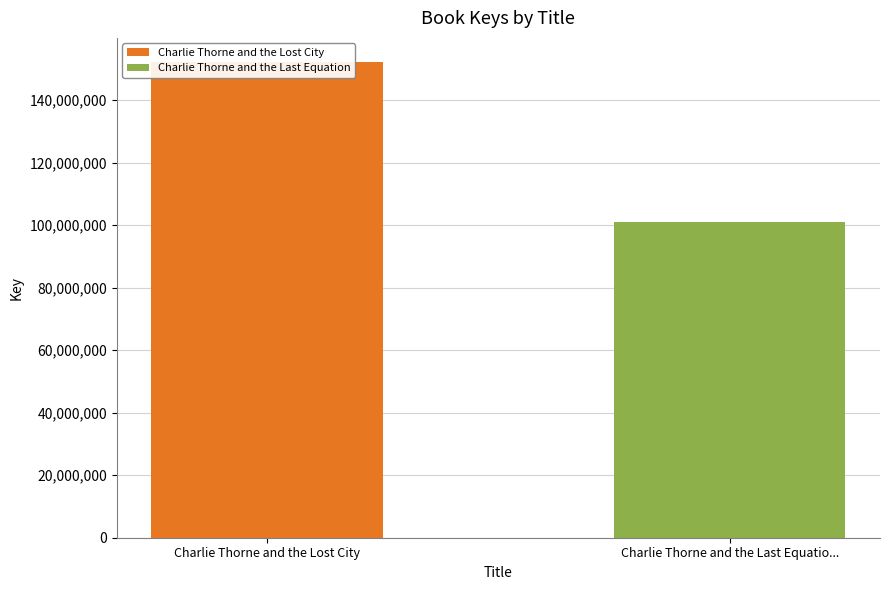

How many bars are there in total?

2